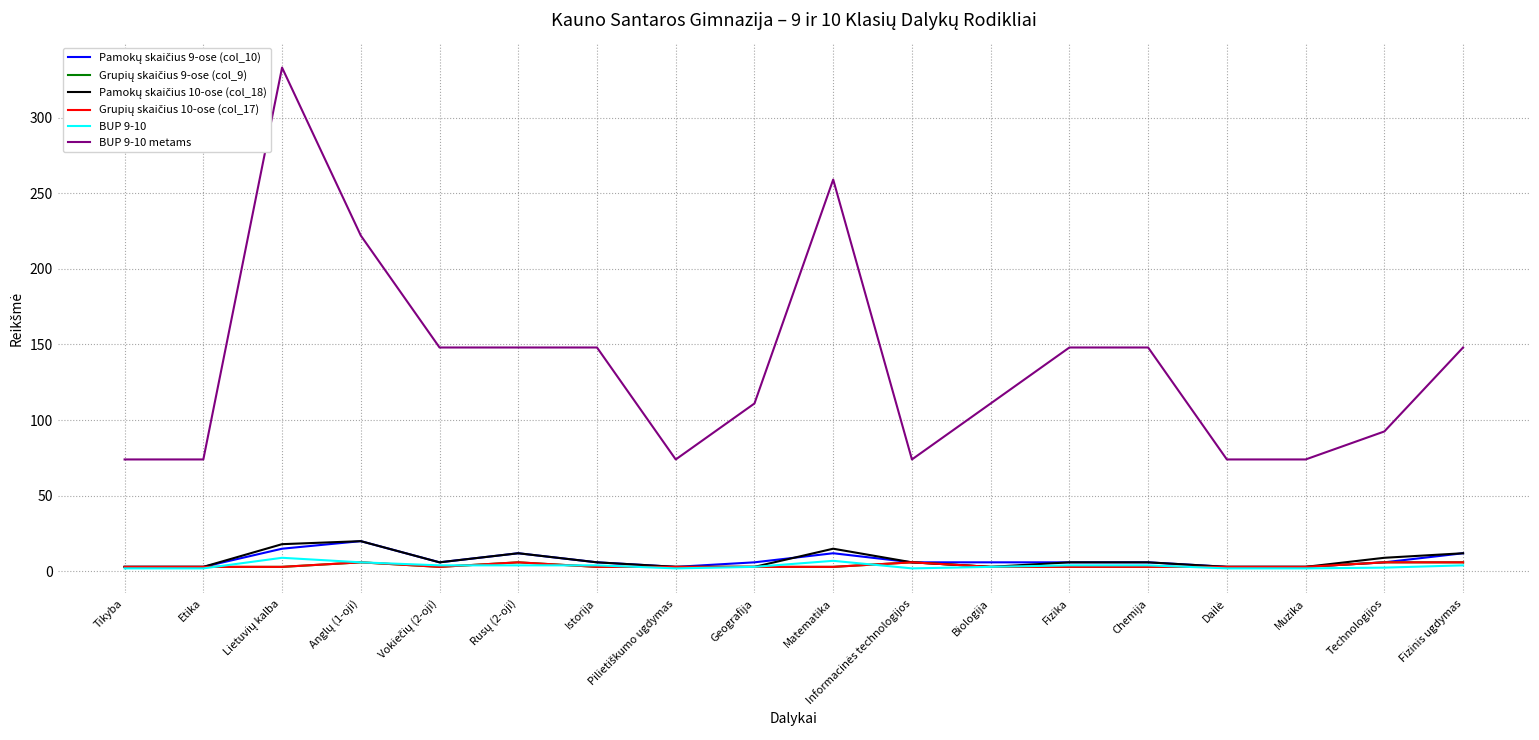

What is the label of the 2nd point from the left?

Etika